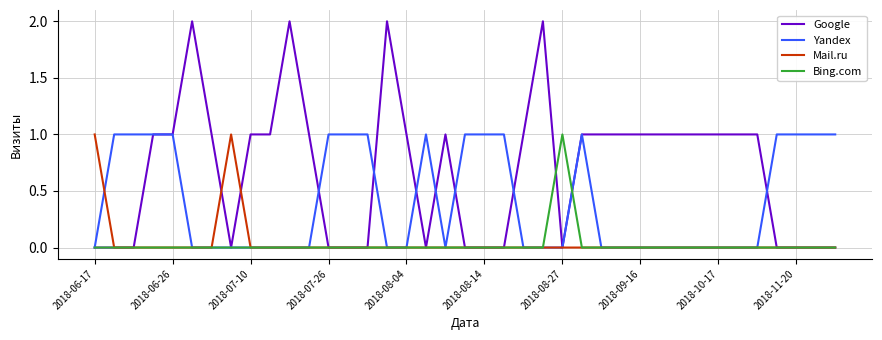

What is the difference between the second highest and second lowest values in the Yandex series?

1